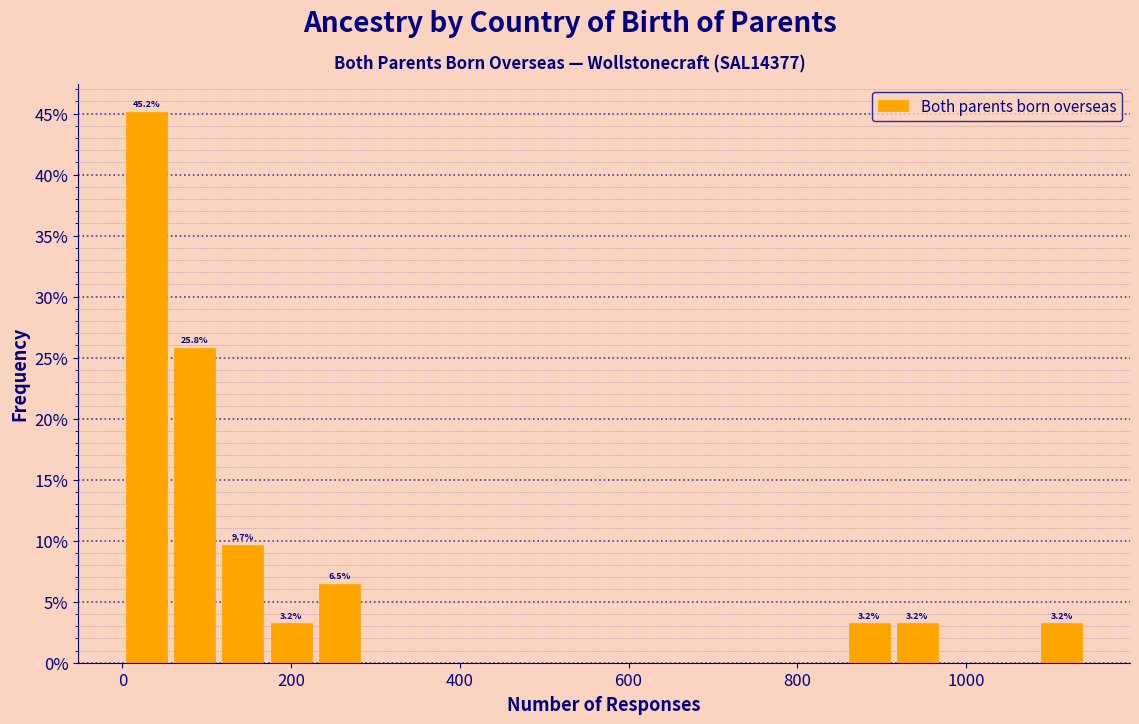

Around what value on the x-axis is the tallest bar? Give the approximate position of its centre, as read against the axis.

20